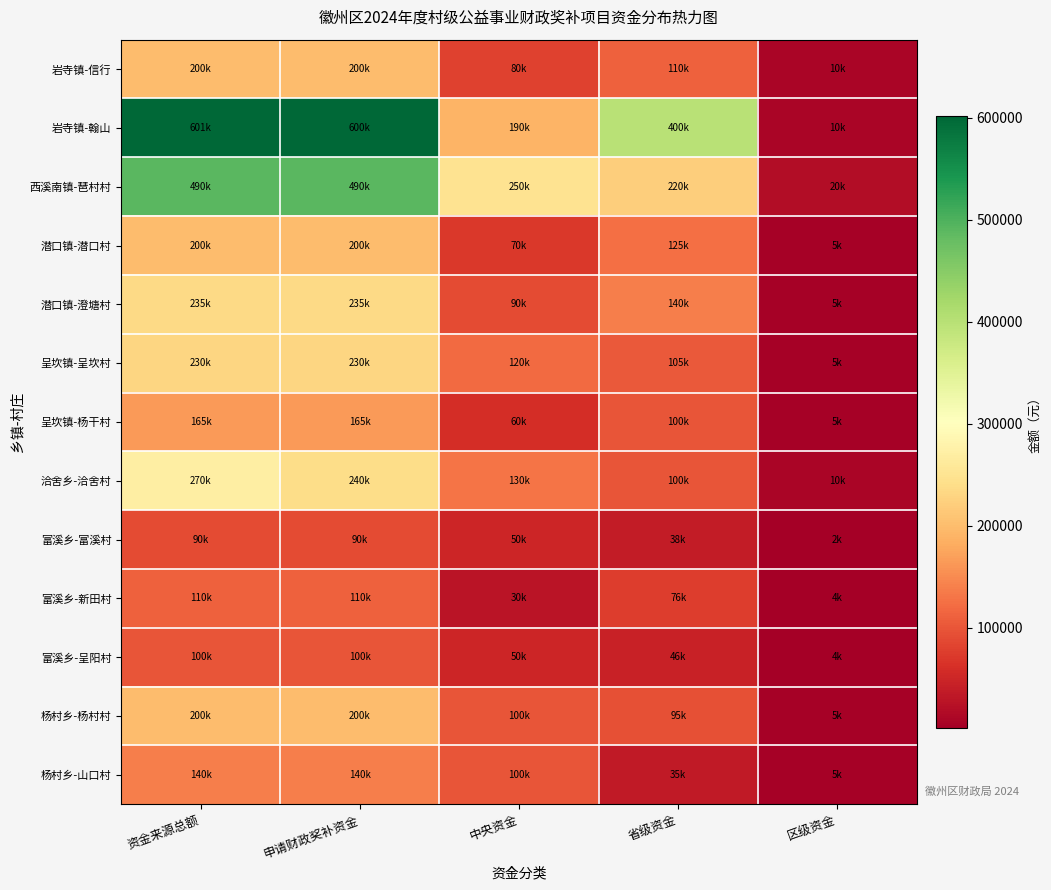

What is the difference between the highest and lowest values at 申请财政奖补资金?

510000